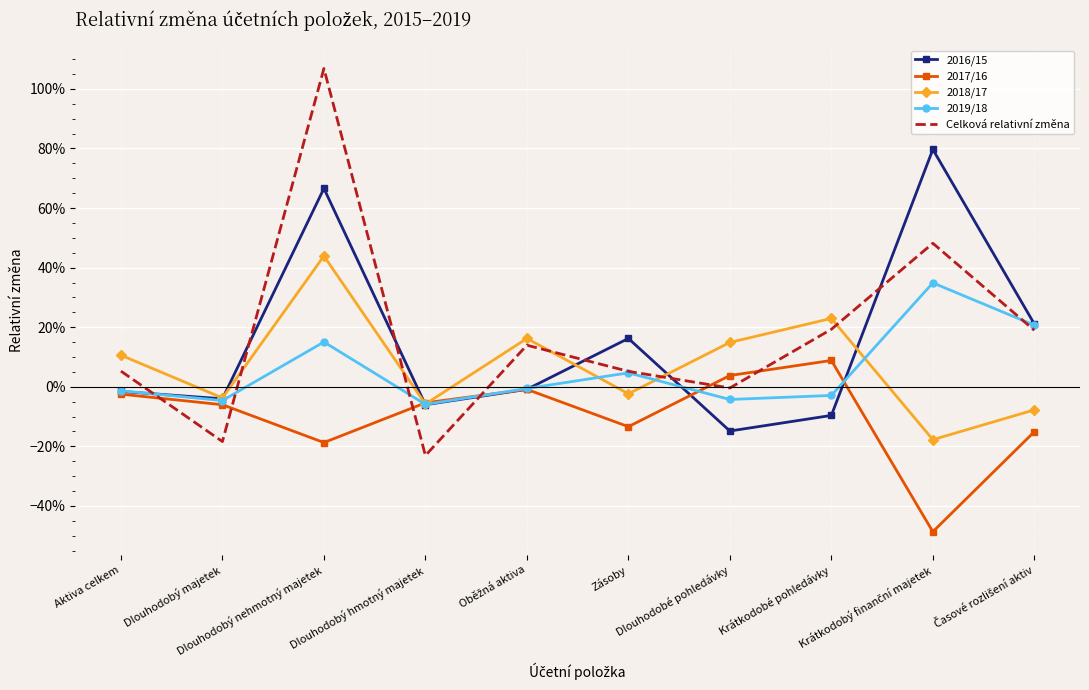

Where is Celková relativní změna nearest to the value 0?

Dlouhodobé pohledávky